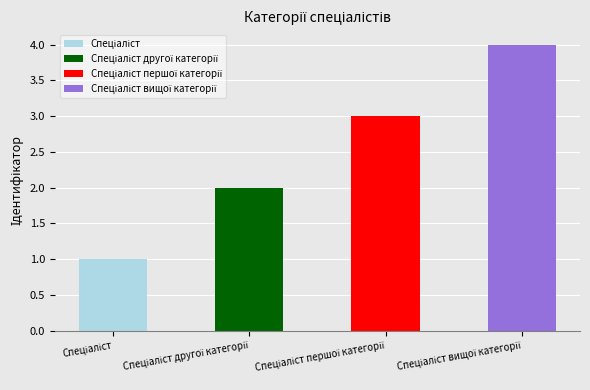

What is the value of the 2nd bar from the left?

2